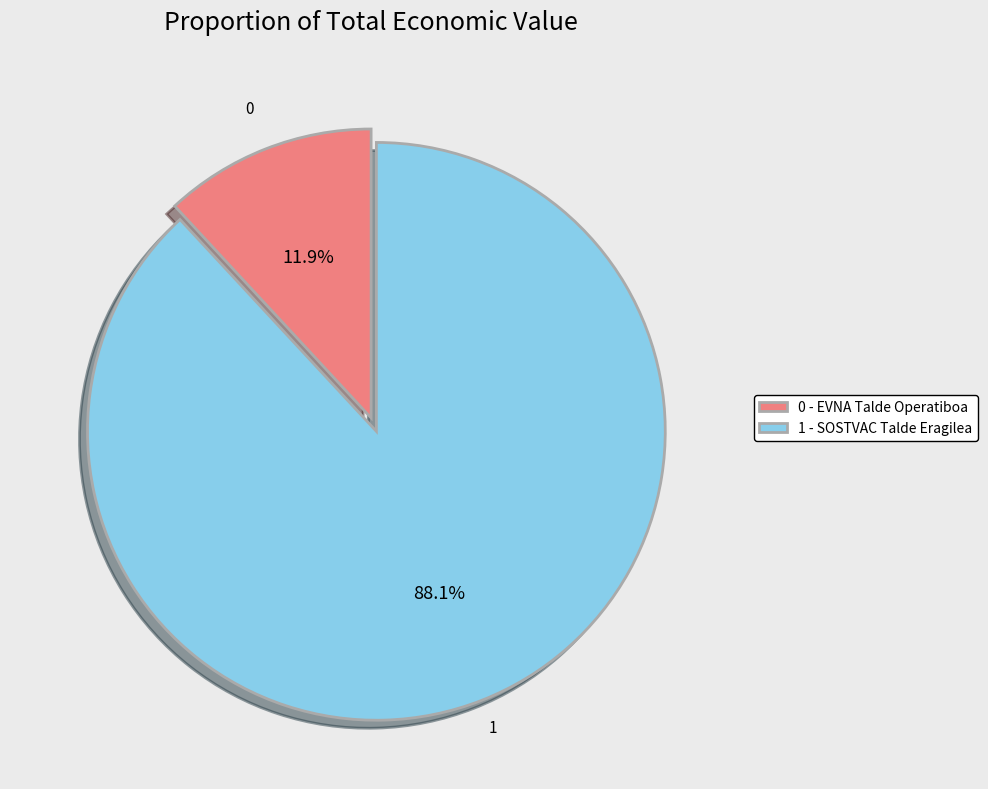

Which slice is the smallest?

0 - EVNA Talde Operatiboa